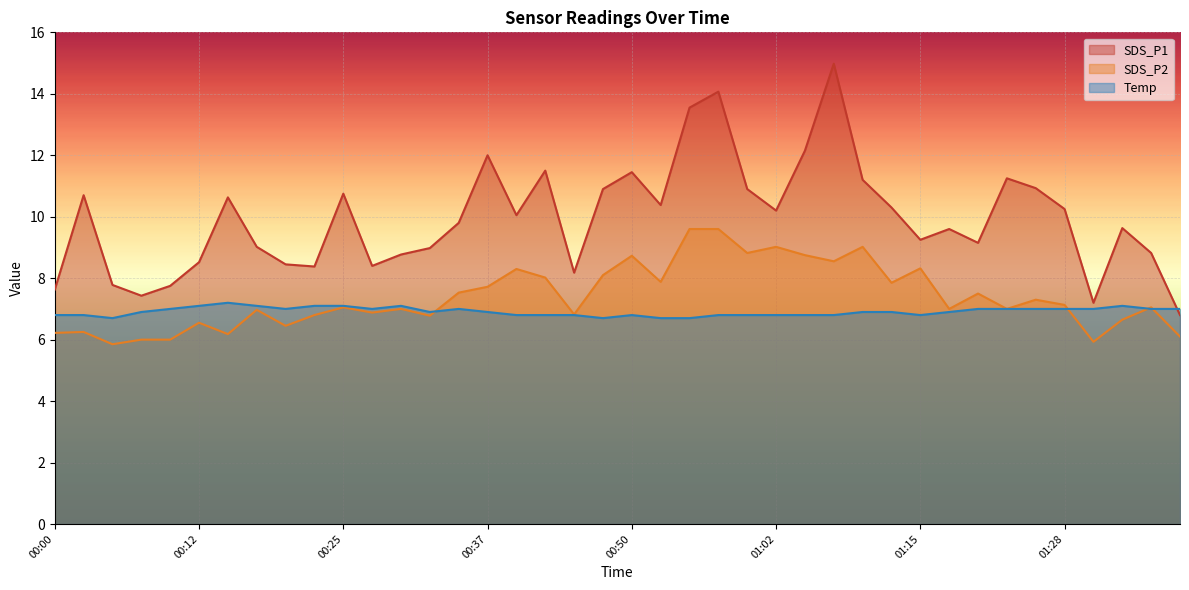

What are all the series names shown in the legend?

SDS_P1, SDS_P2, Temp